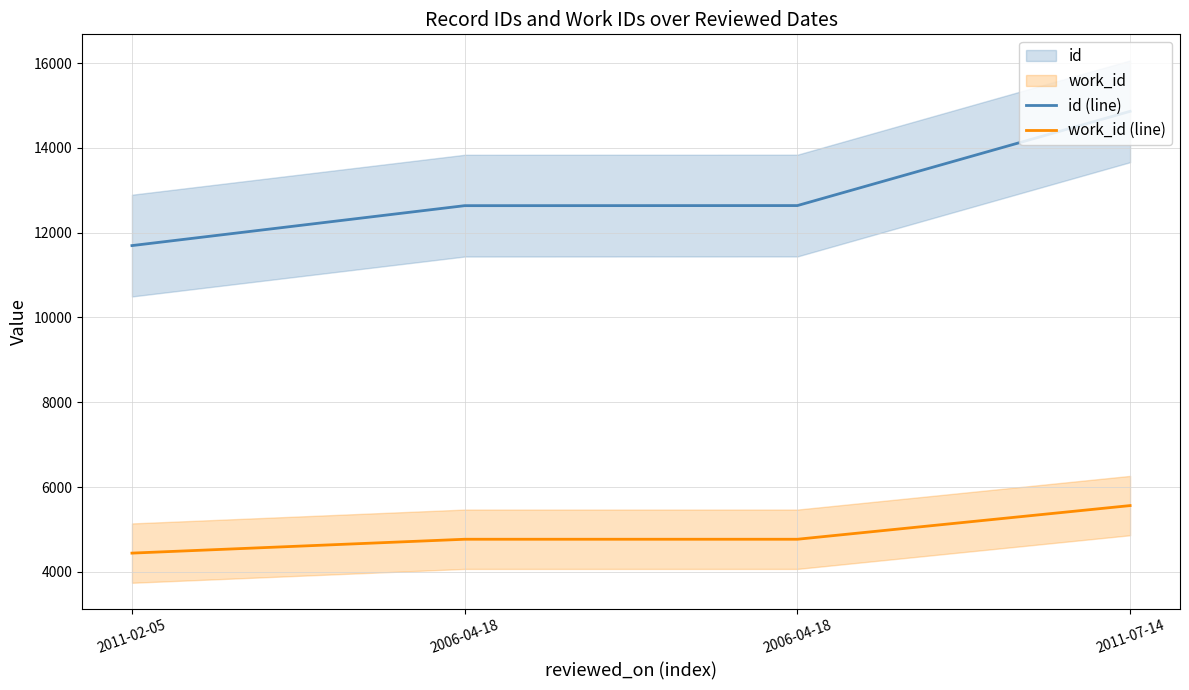

Which has a higher value, 2011-02-05 or 2006-04-18?

2006-04-18